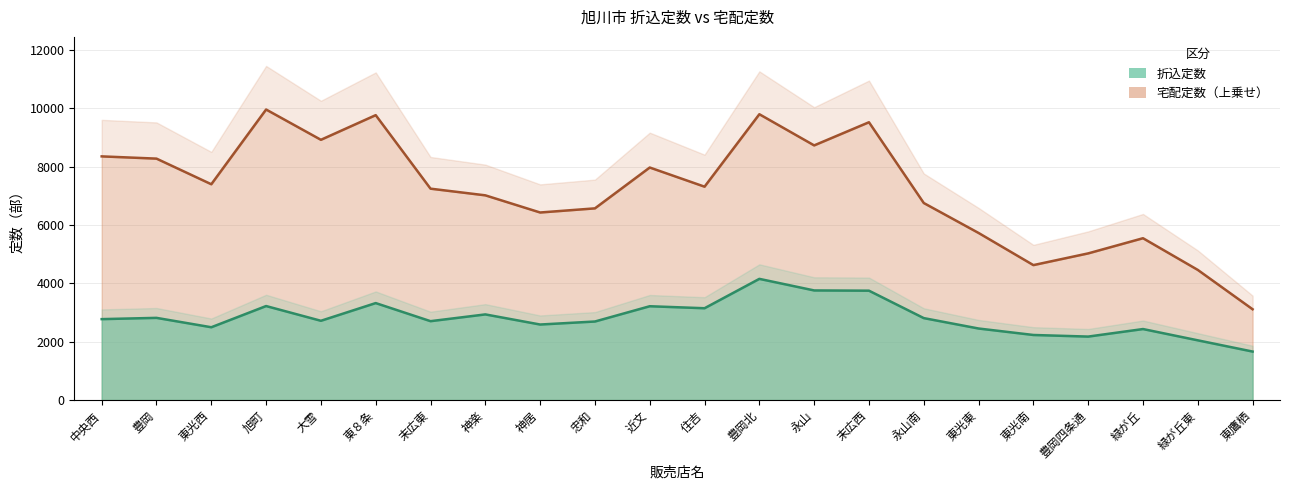

What are all the series names shown in the legend?

折込定数, 宅配定数